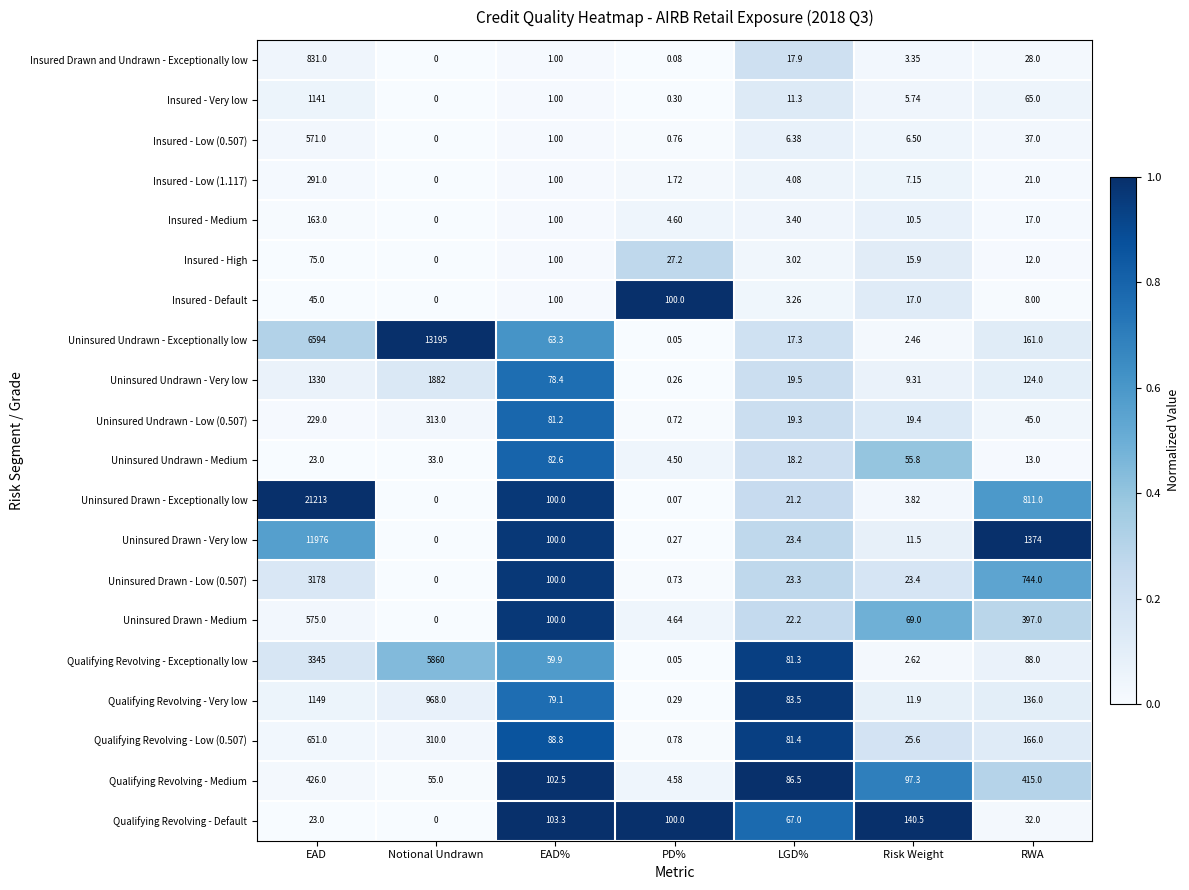

Which series changed the most between Risk Weight and RWA?

Uninsured Drawn - Very low